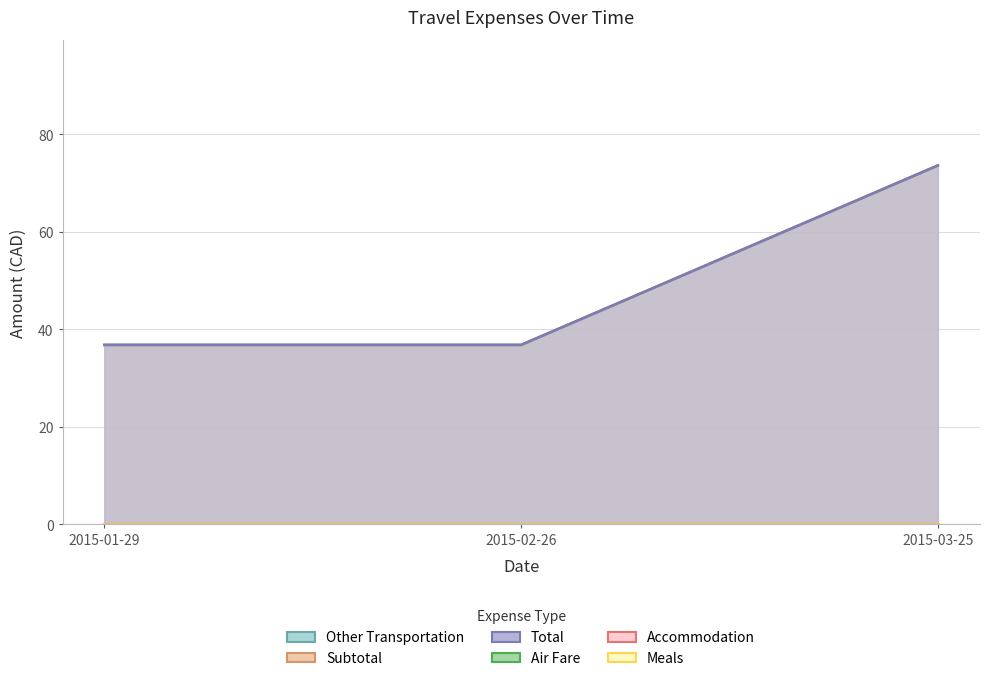

At how many categories does at least one series exceed 37?

1